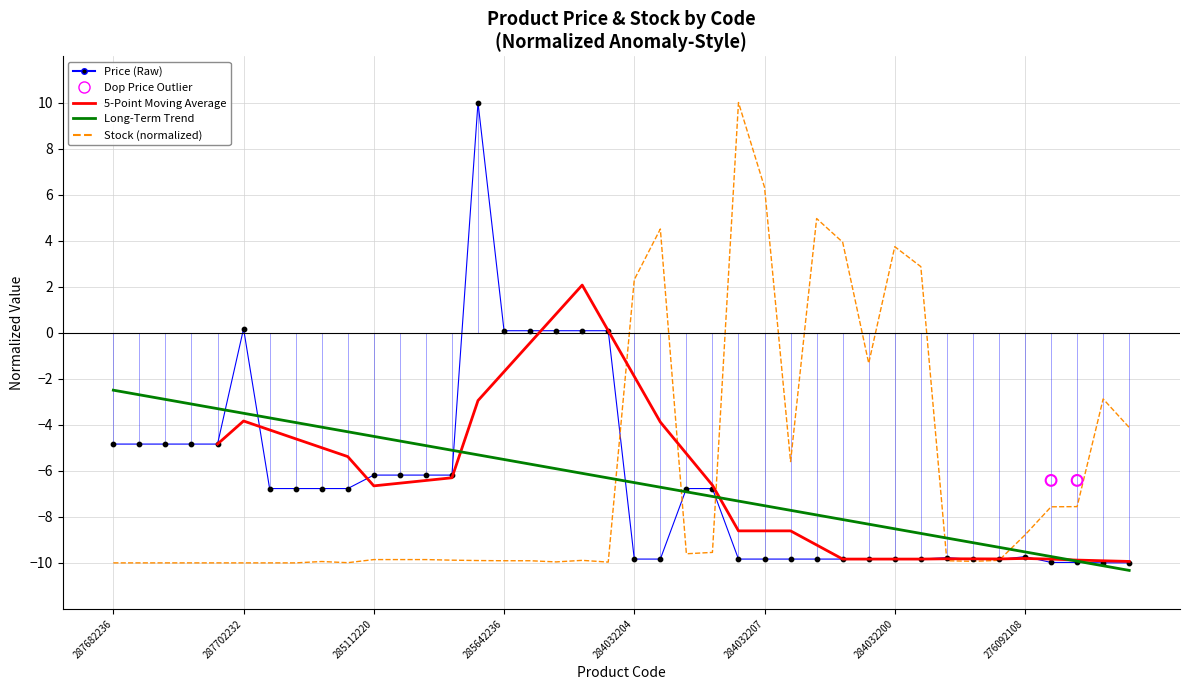

At how many categories does at least one series exceed 5?

3